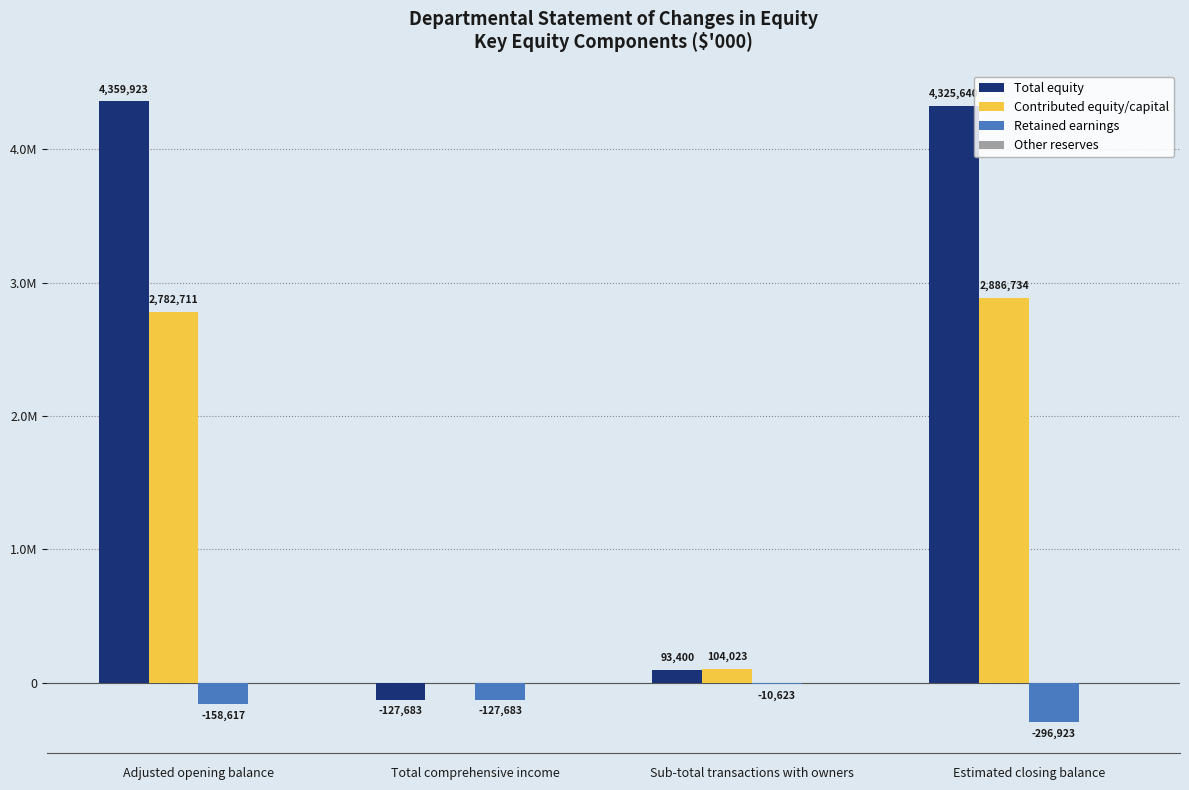

At which category is the sum across all series the highest?

Adjusted opening balance